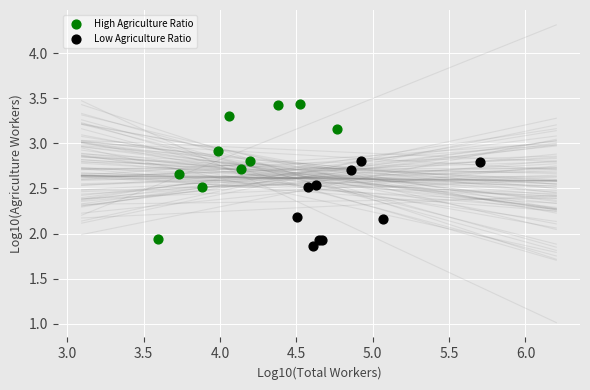

Which series has the largest Y range (max minus min)?

High Agriculture Ratio